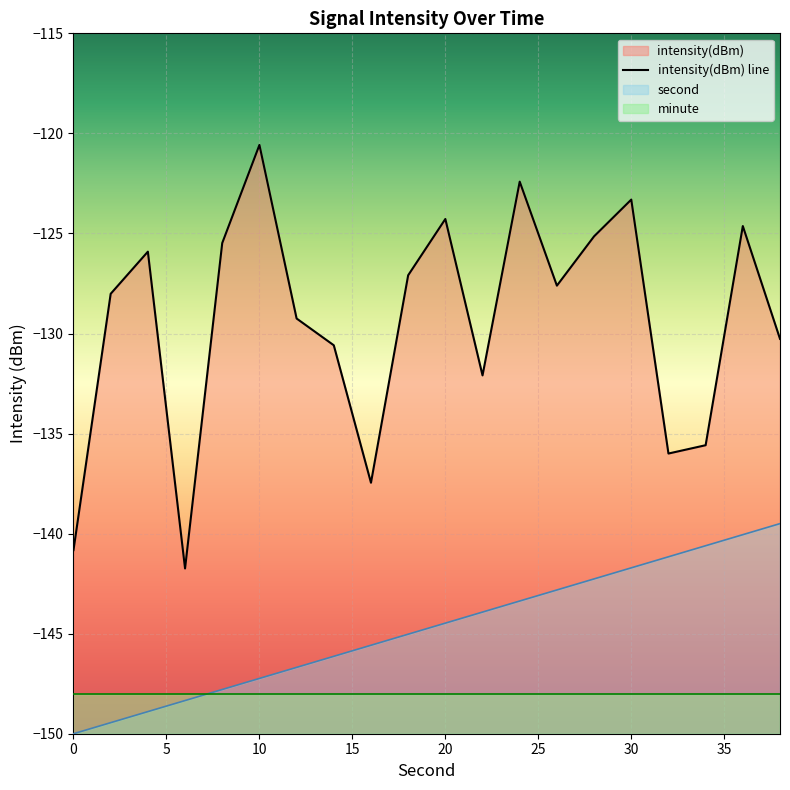

True or false: intensity(dBm) and second intersect in this chart.

False